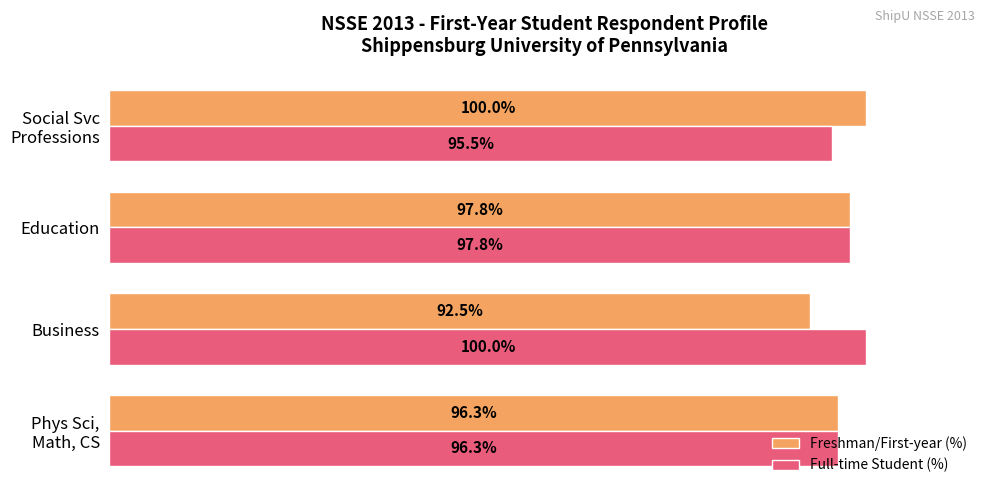

Which series has the largest range (max minus min)?

Freshman/First-year (%)